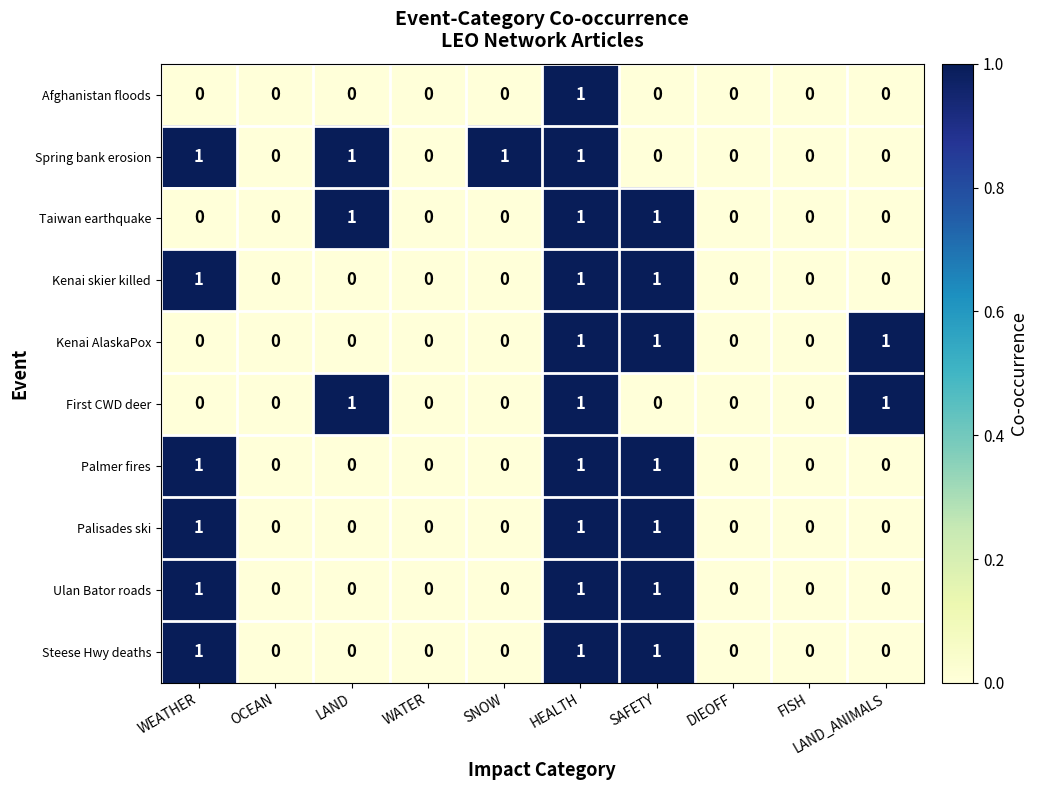

Count the Ulan Bator roads values in the range 0 to 1.

10